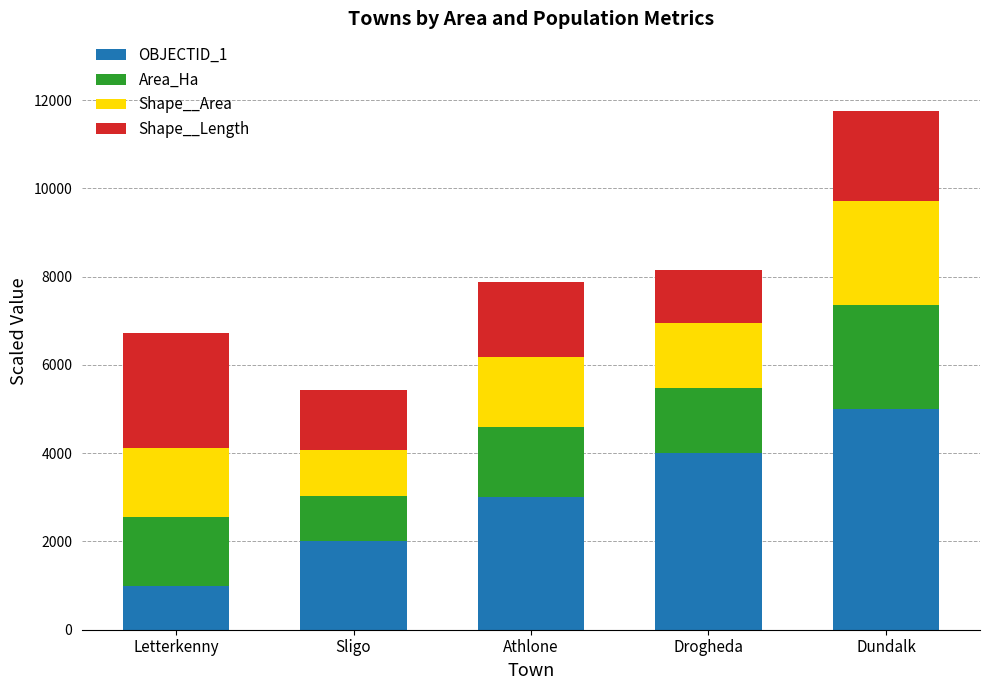

Which category has the highest value in the OBJECTID_1 series?

Dundalk